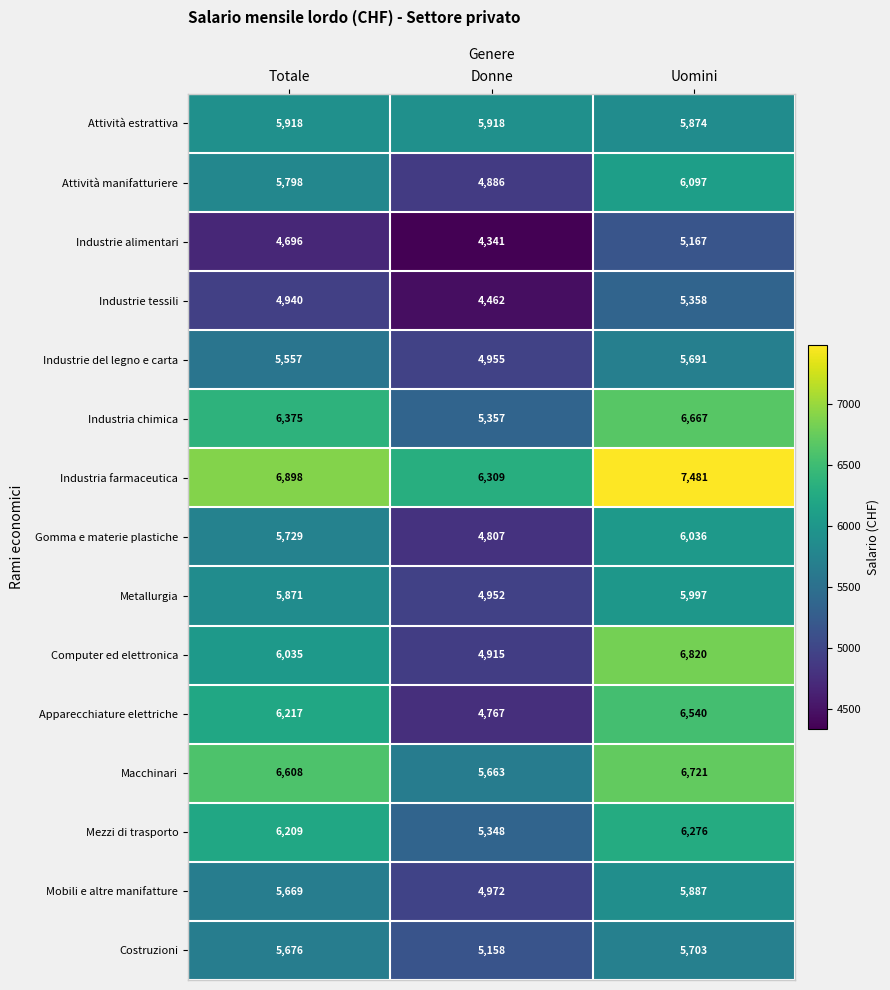

What is the greatest value displayed?

7481